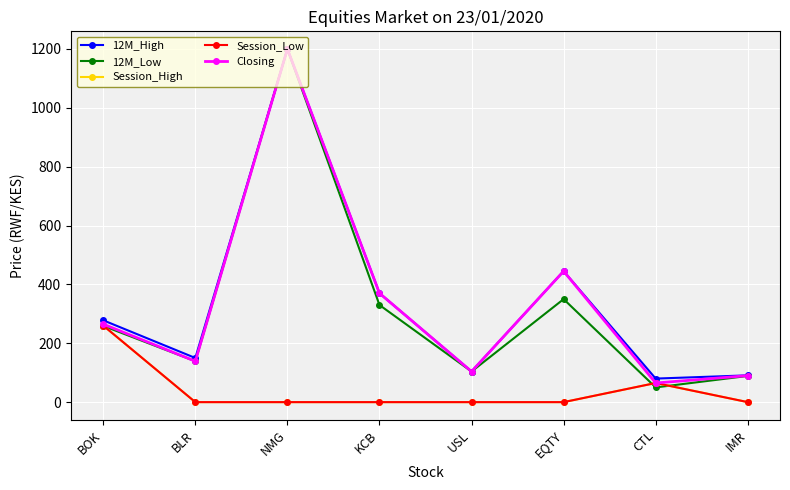

At CTL, list the series in order from smallest to largest.

12M_Low, Session_High, Session_Low, Closing, 12M_High